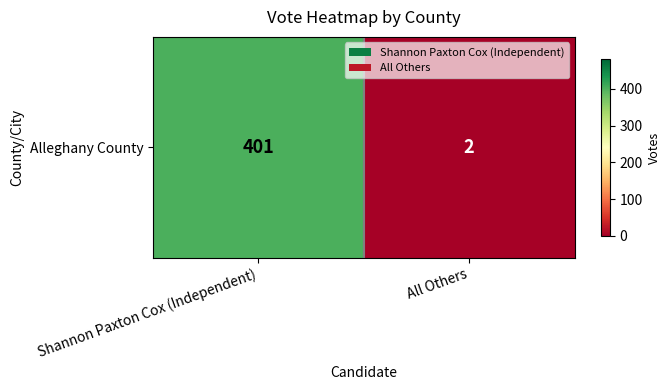

Which has a higher value, Shannon Paxton Cox (Independent) or All Others?

Shannon Paxton Cox (Independent)